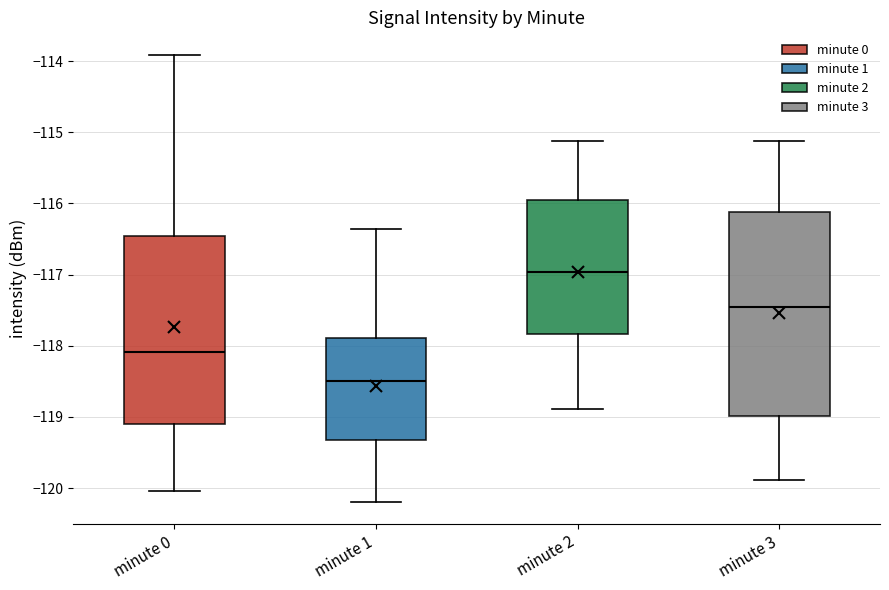

Reading left to right, read every box against the y-axis: the position of its median line, the range the box covers, and the ends of its whiskers. The values are not printed on the chart, so give them approximately, as read against the axis.

minute 0: median -118.1, box -119.1 to -116.5, whiskers -120.0 to -113.9
minute 1: median -118.5, box -119.3 to -117.9, whiskers -120.2 to -116.4
minute 2: median -117.0, box -117.8 to -116.0, whiskers -118.9 to -115.1
minute 3: median -117.5, box -119.0 to -116.1, whiskers -119.9 to -115.1